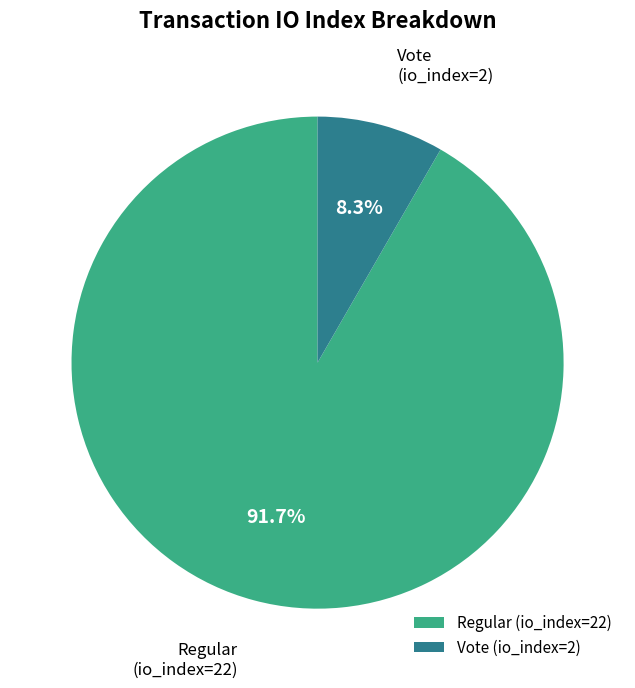

To the nearest percent, what is the difference between the largest and smallest slice percentages?

83%